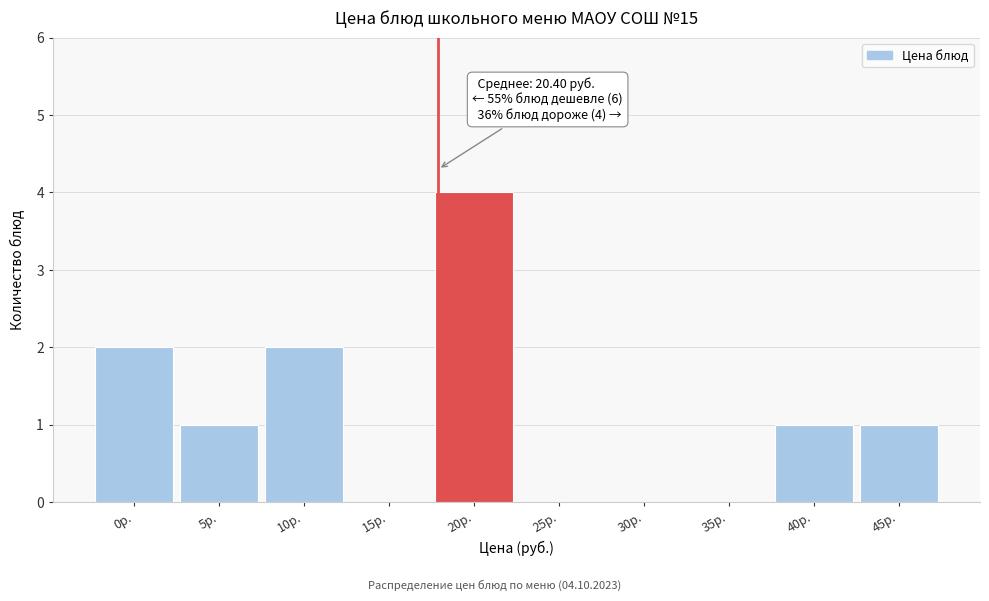

Reading left to right, extract all data points from this chart.

0р.=2	5р.=1	10р.=2	15р.=0	20р.=4	25р.=0	30р.=0	35р.=0	40р.=1	45р.=1